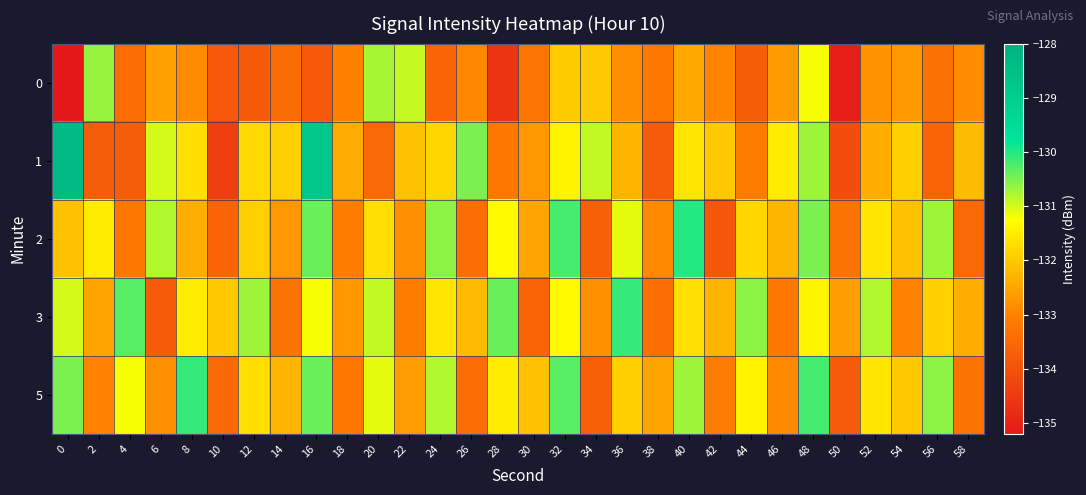

Rank the series by their maximum value, from highest to lowest.

1, 2, 3, 5, 0